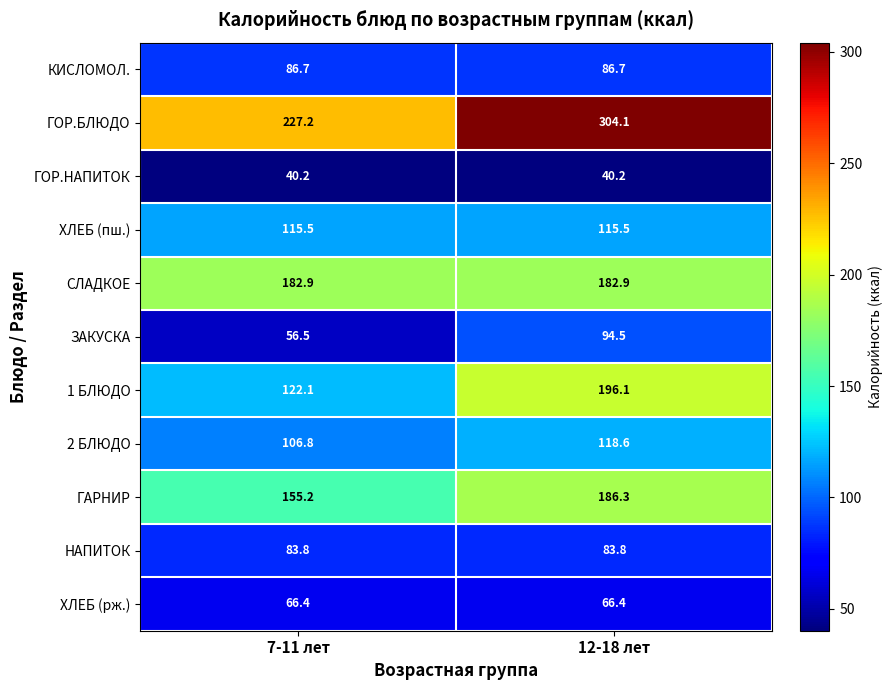

What value does the ГОР.НАПИТОК series have at 12-18 лет?

40.2